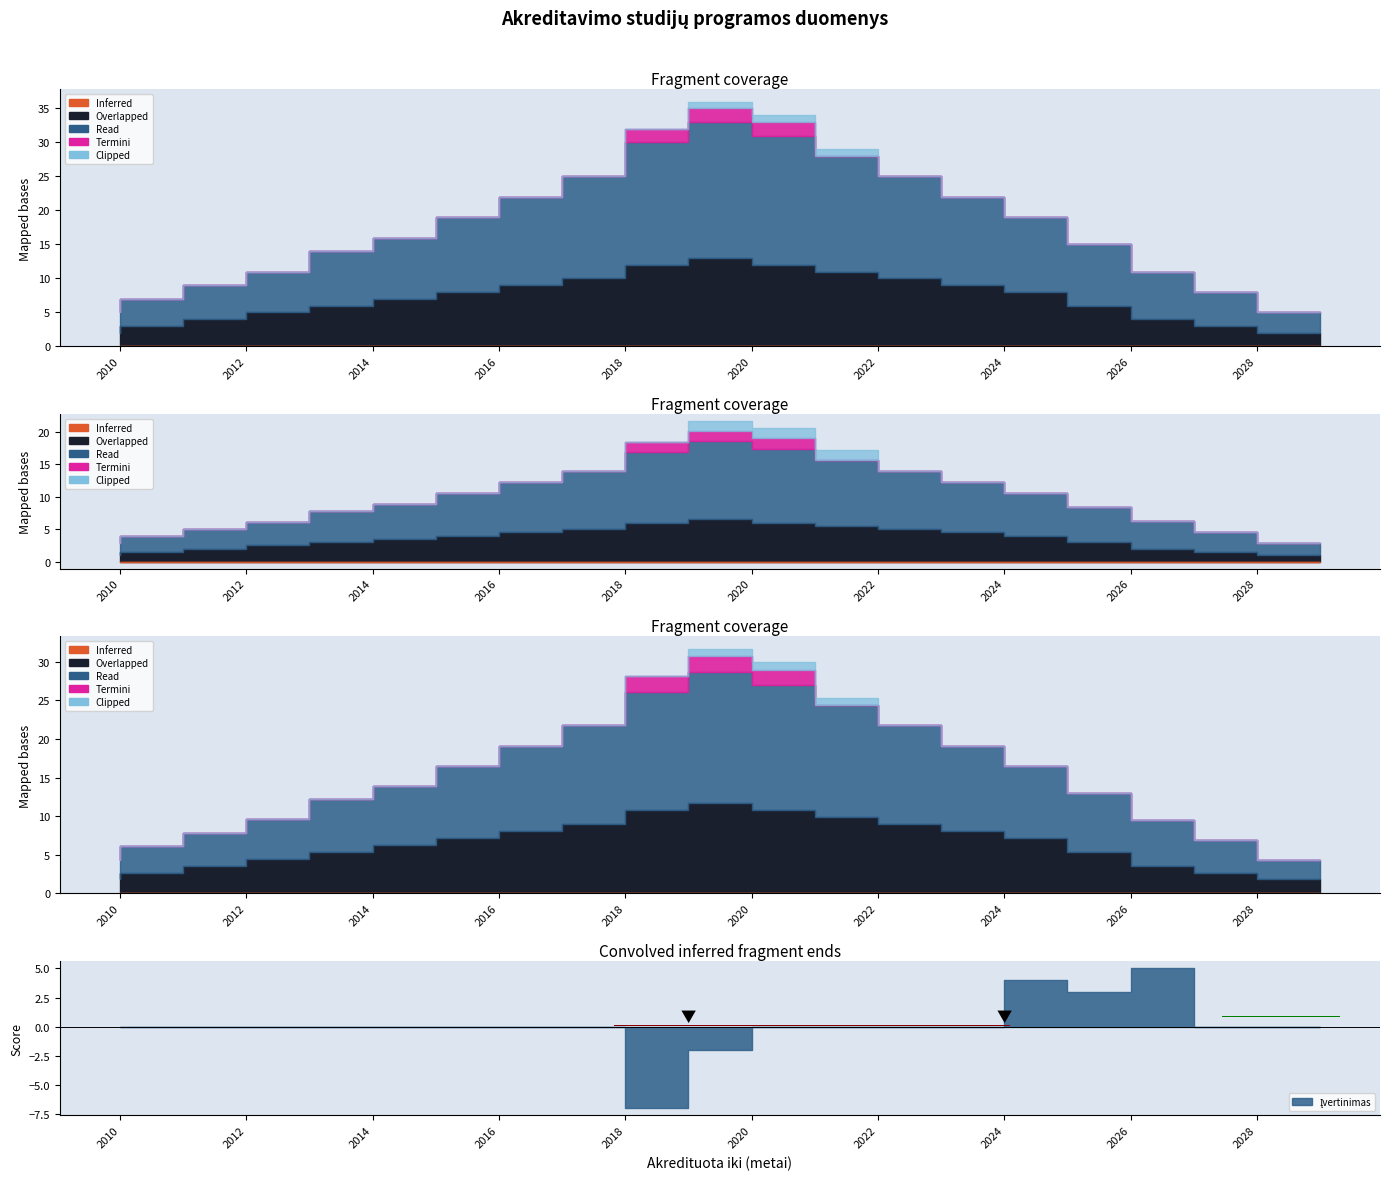

Count the number of categories in the chart.

20